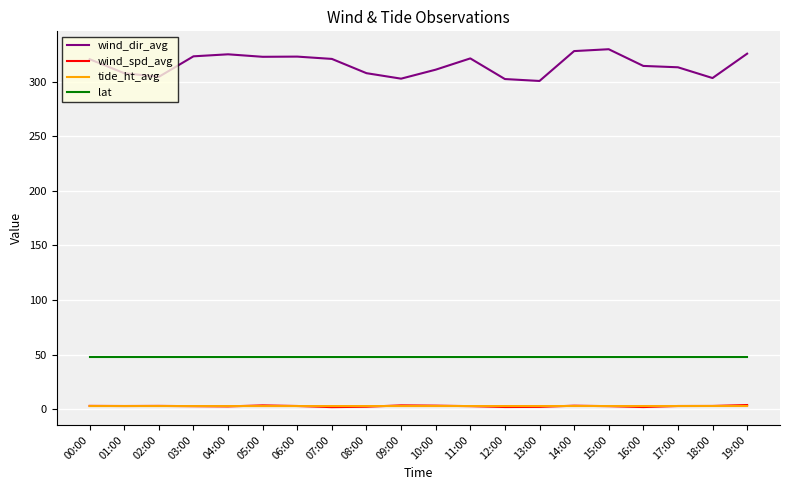

The tide_ht_avg series shows 2.8 at 19:00. True or false?

True